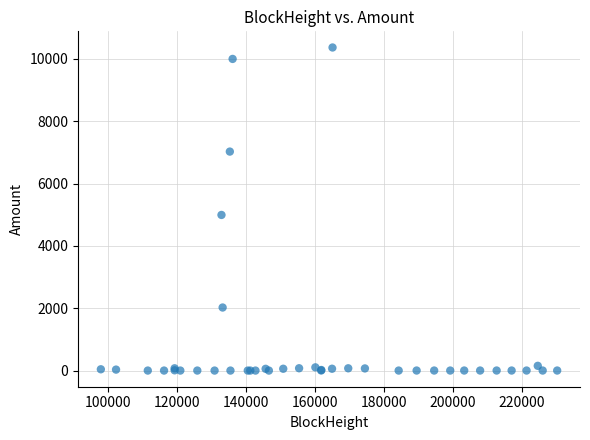

What Y value in the scatter plot is closest to 5184?

4994.5